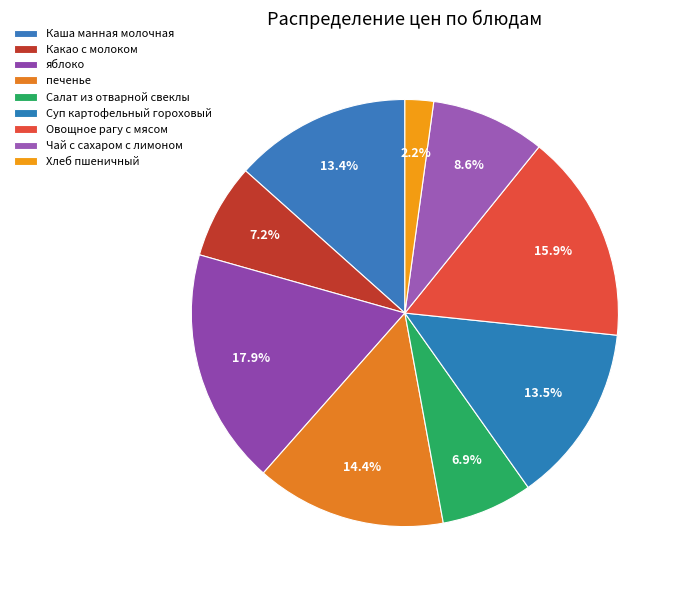

How many slices are in this pie chart?

9